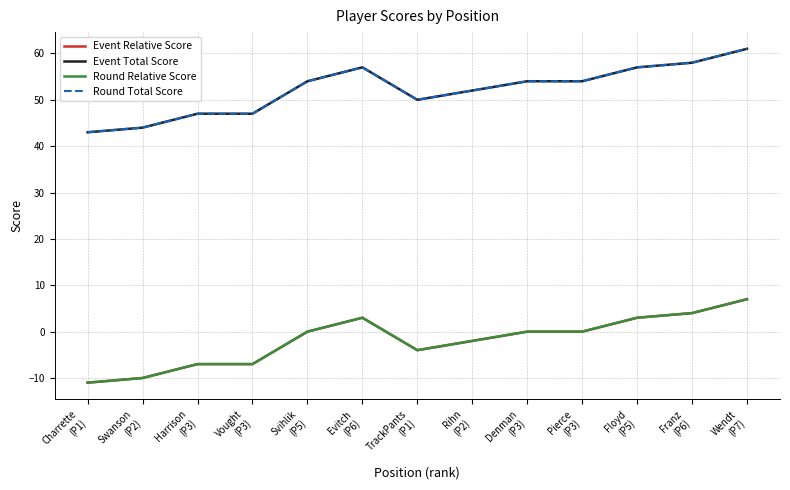

How many lines are shown in the chart?

4